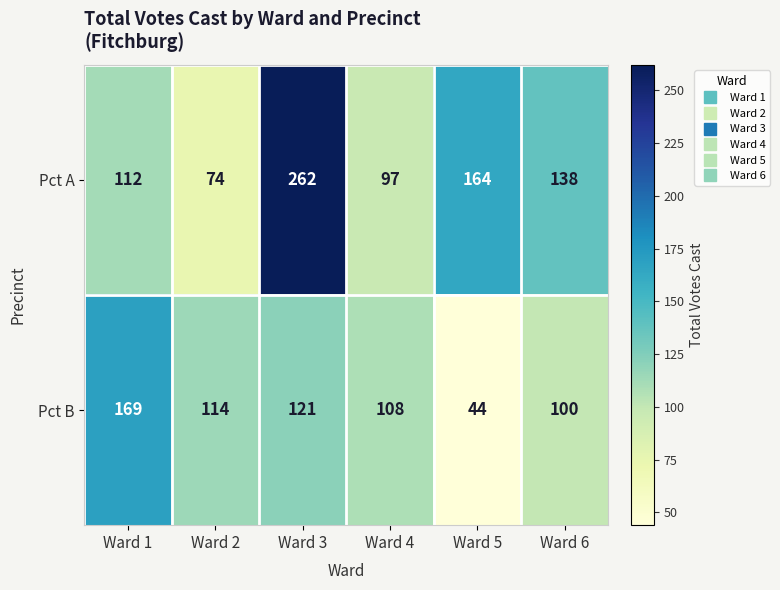

What is the spread (max minus min) of values at Ward 6?

38